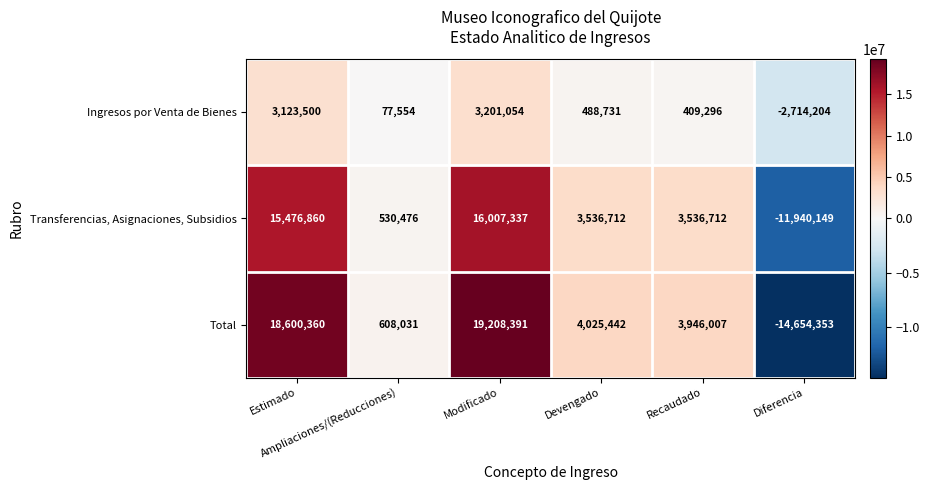

What is the greatest value displayed?

19208391